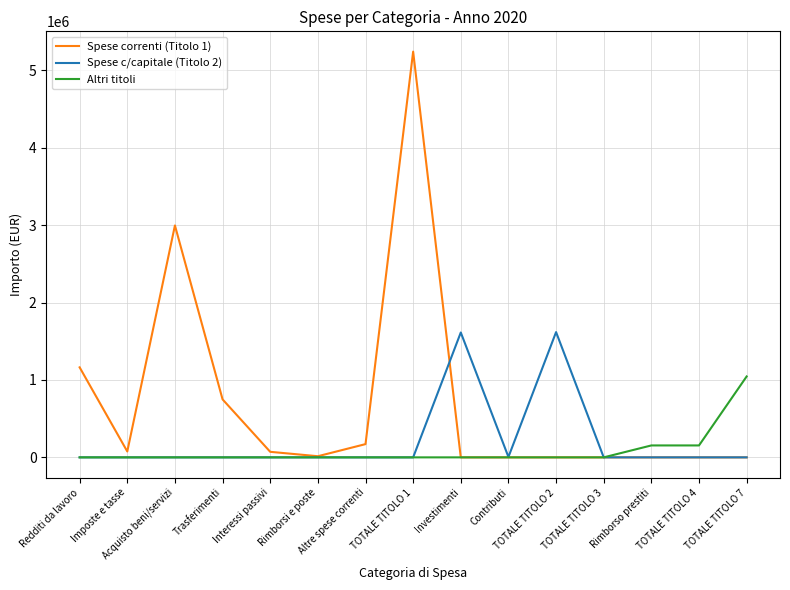

What are all the series names shown in the legend?

Spese correnti (Titolo 1), Spese c/capitale (Titolo 2), Altri titoli